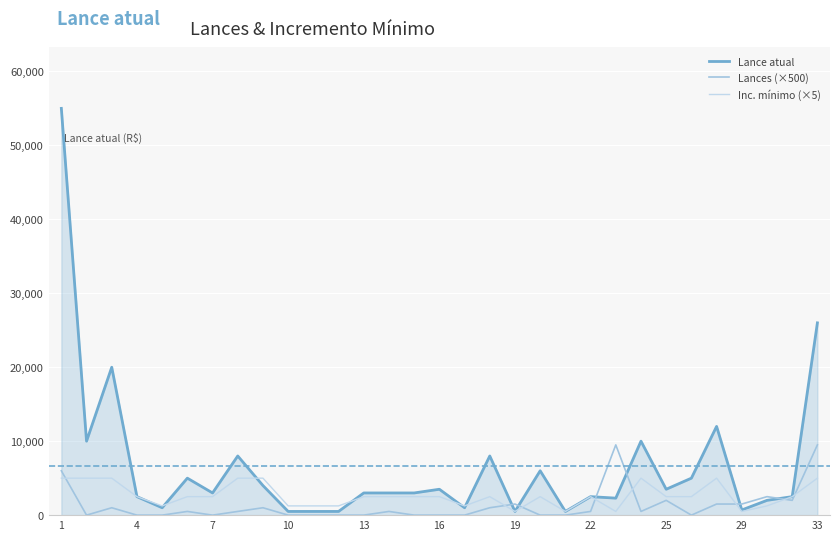

Does the chart display data point markers on the line(s)?

No